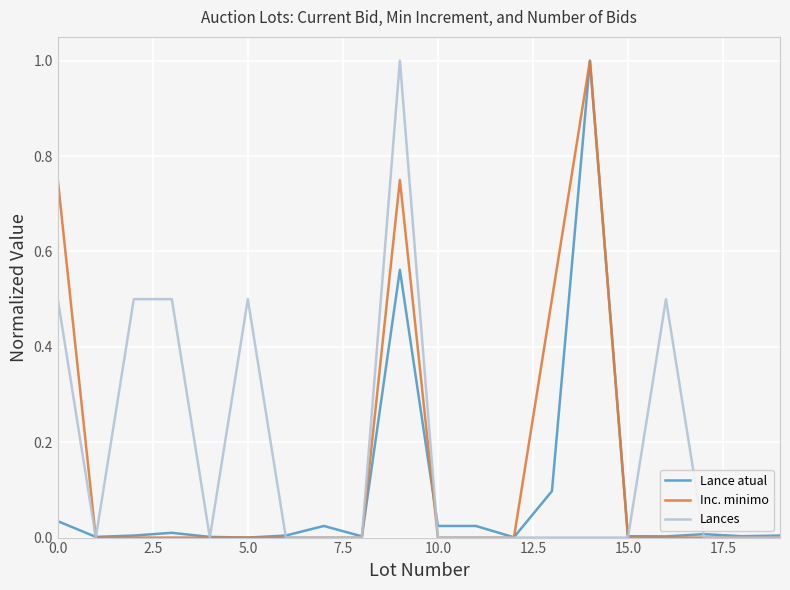

What is the greatest value displayed?

1.0